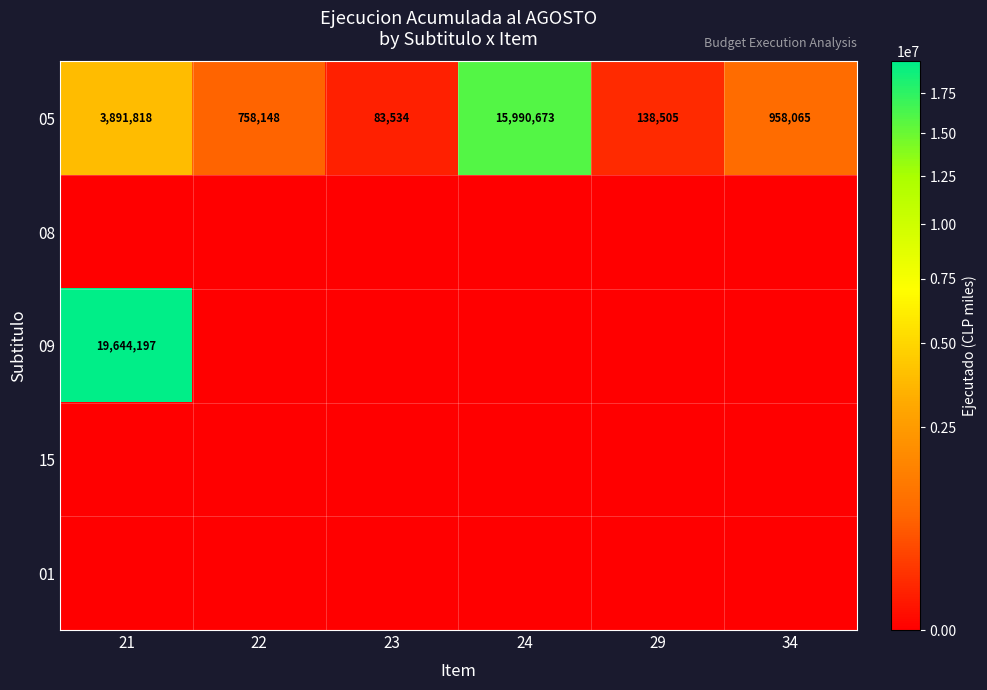

At how many categories does at least one series exceed 796925?

3